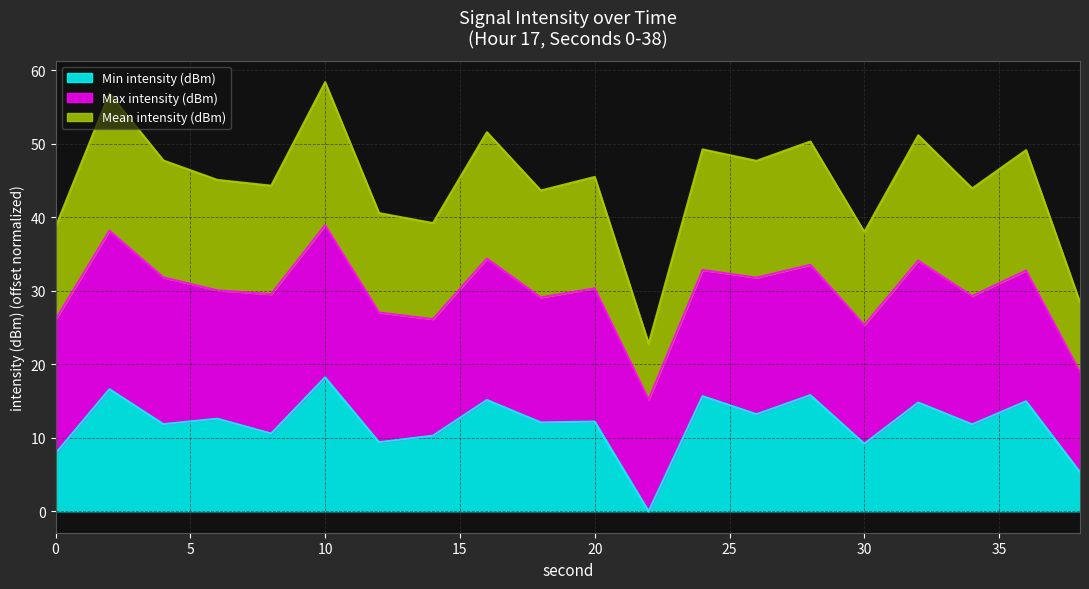

True or false: Mean intensity (dBm) and Min intensity (dBm) intersect in this chart.

False